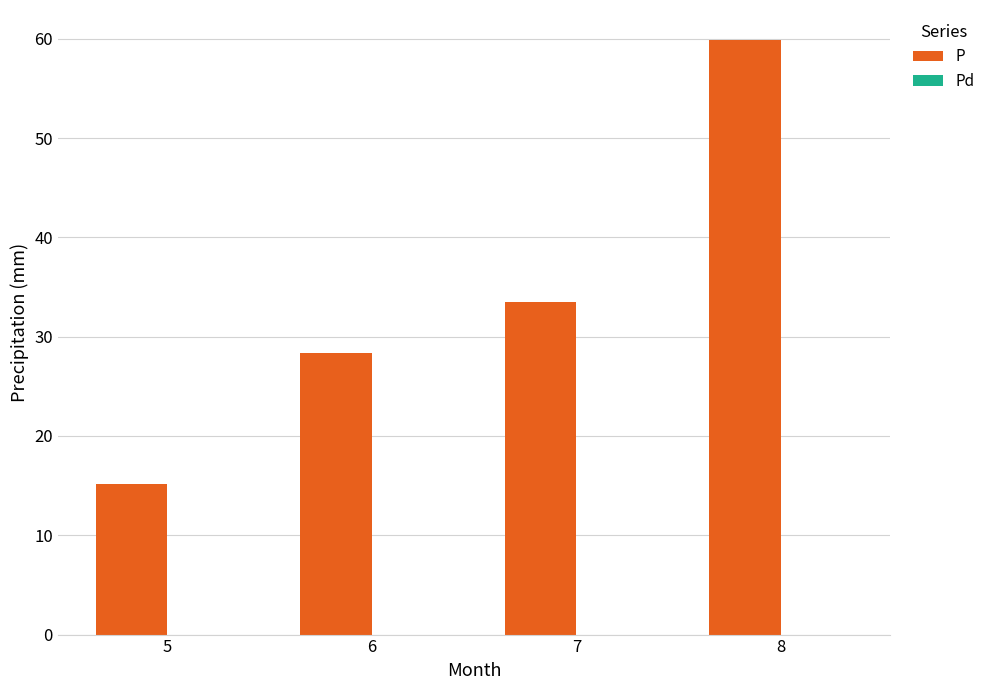

Is it true that the value at 5 is 15.2?

True